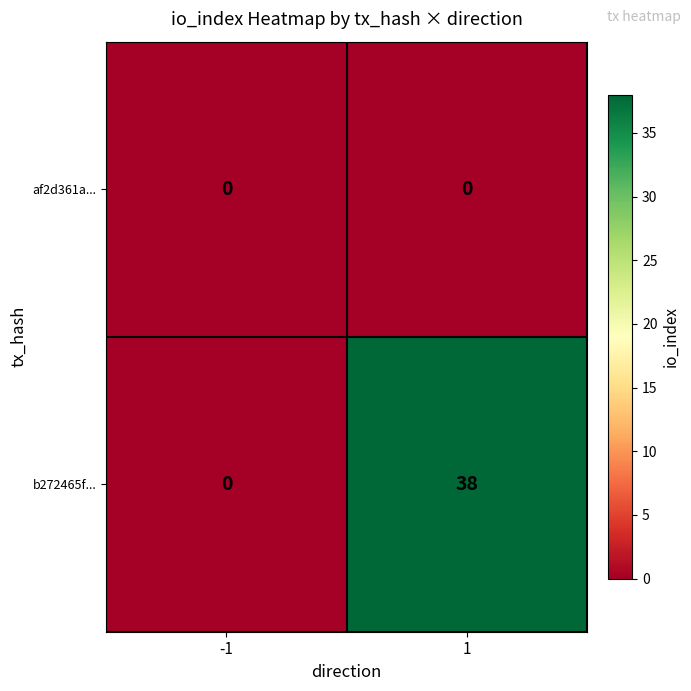

What is the spread (max minus min) of values at 1?

38